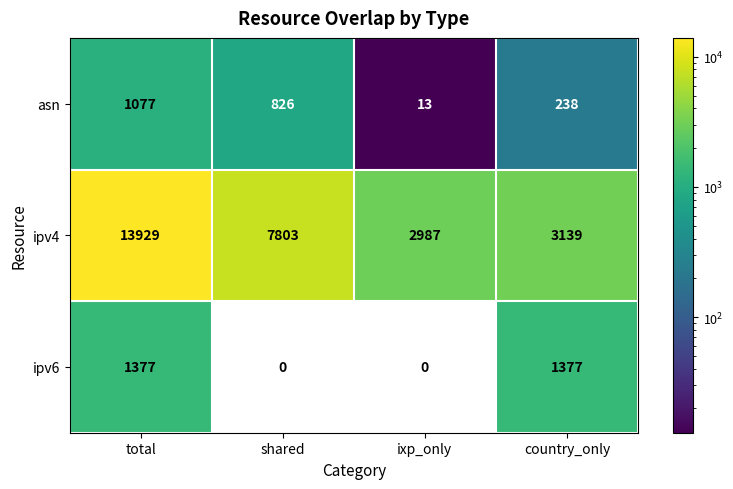

What is the difference between the maximum and minimum values in the asn series?

1064